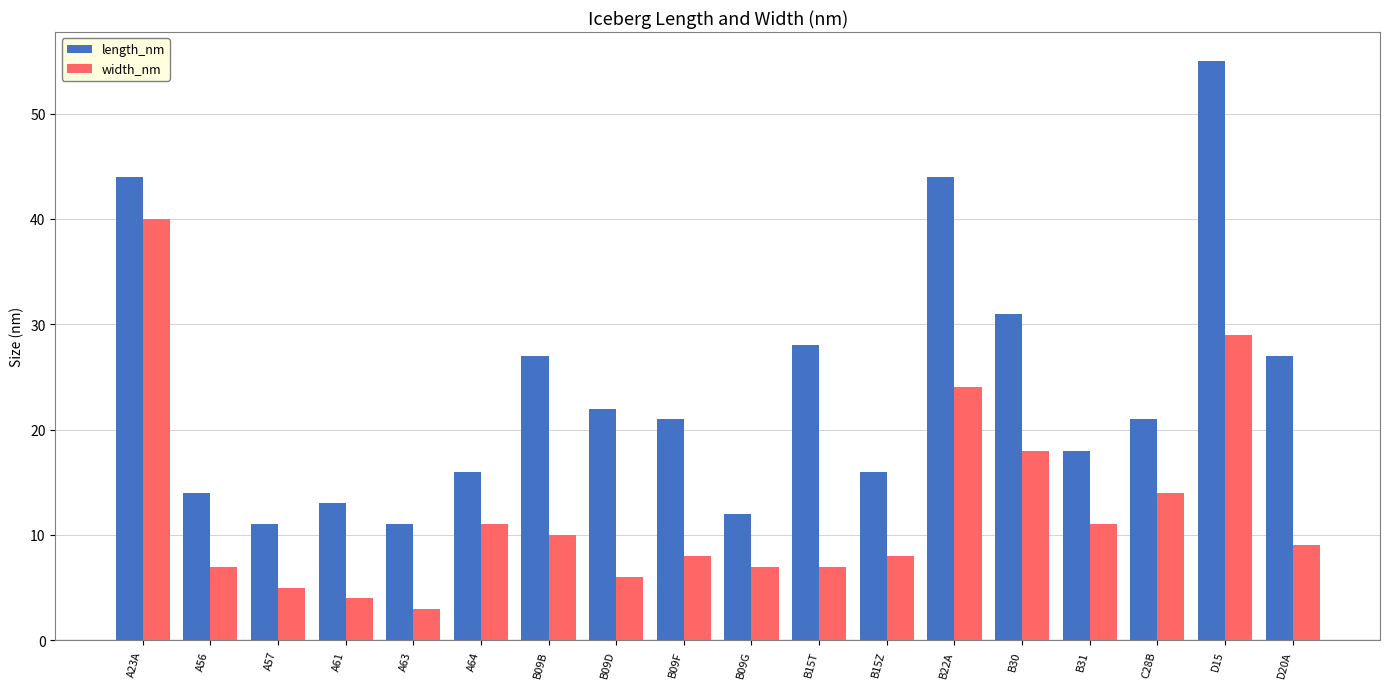

At which label does length_nm first exceed 21?

A23A